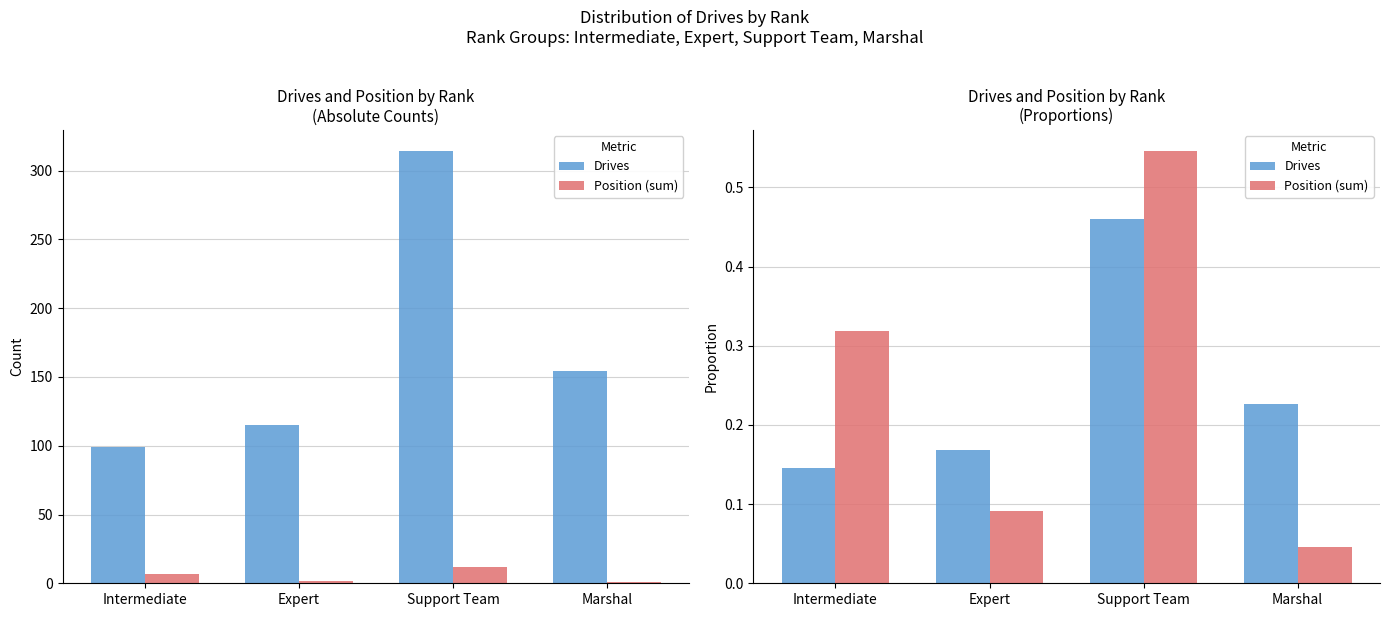

At which category is the sum across all series the highest?

Support Team